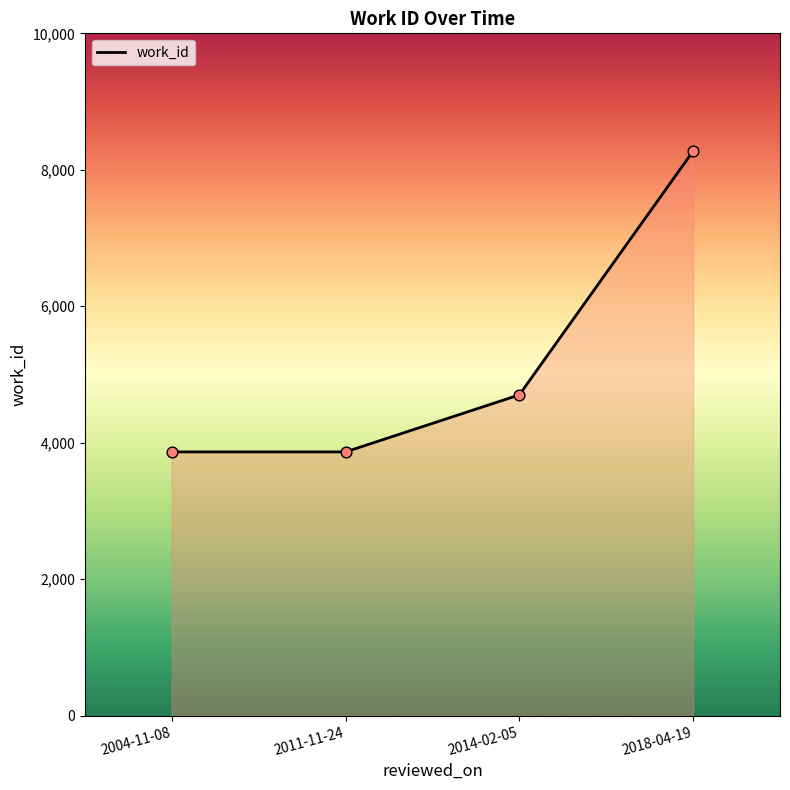

What is the change in value from 2004-11-08 to 2014-02-05?

+836